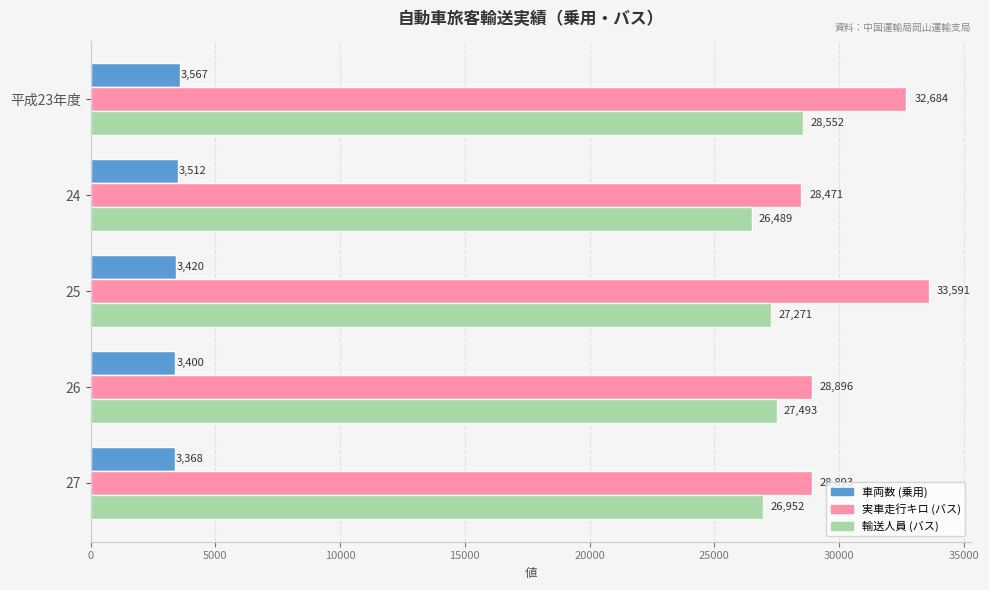

What is the difference between the maximum and second lowest values in the 車両数 (乗用) series?

167